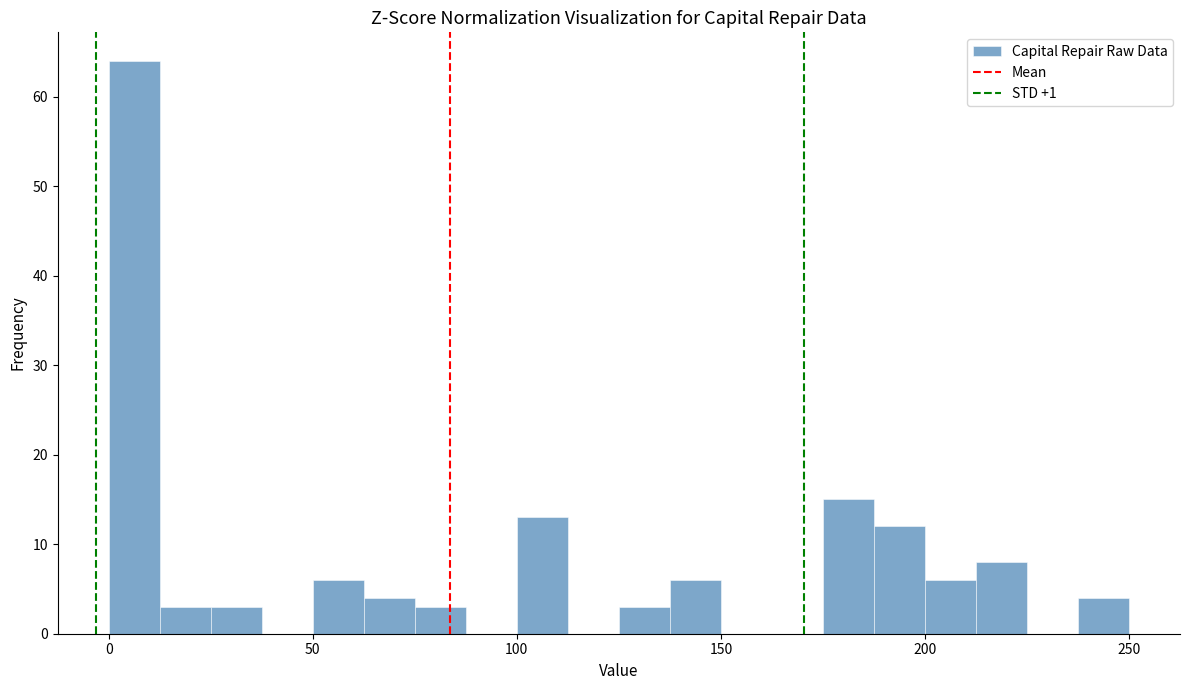

Read against the x-axis, roughly where is the centre of the tallest bar?

5